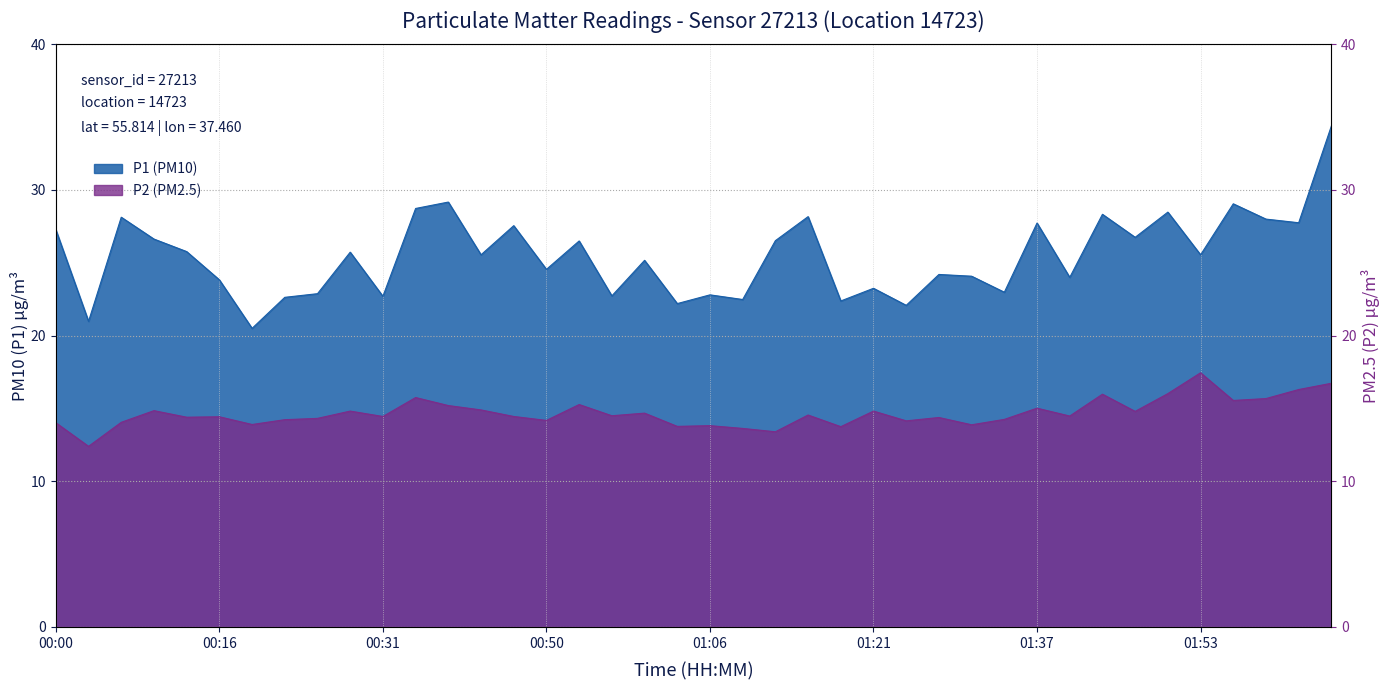

At 01:40, list the series in order from largest to smallest.

P1, P2